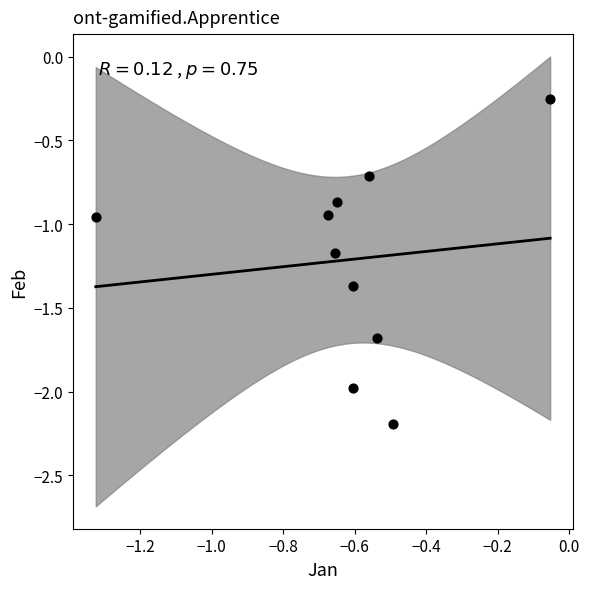

What is the average Y value?

-1.2